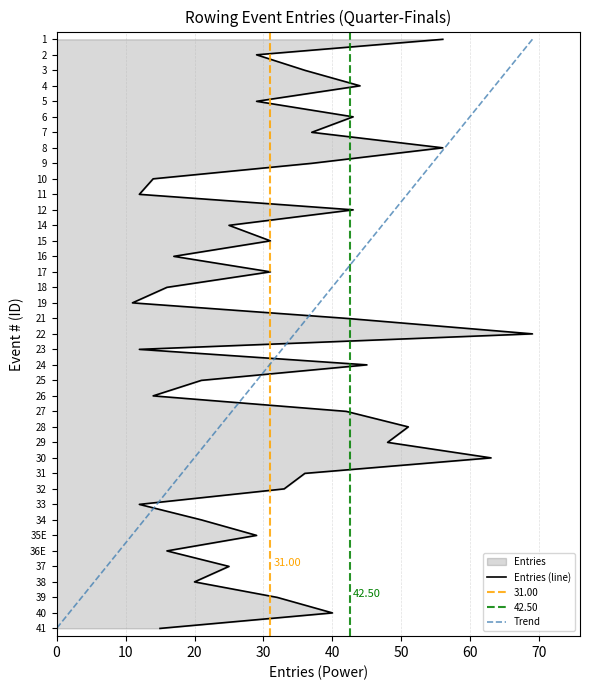

True or false: Trend has more than 2 points higher than both neighbors.

False